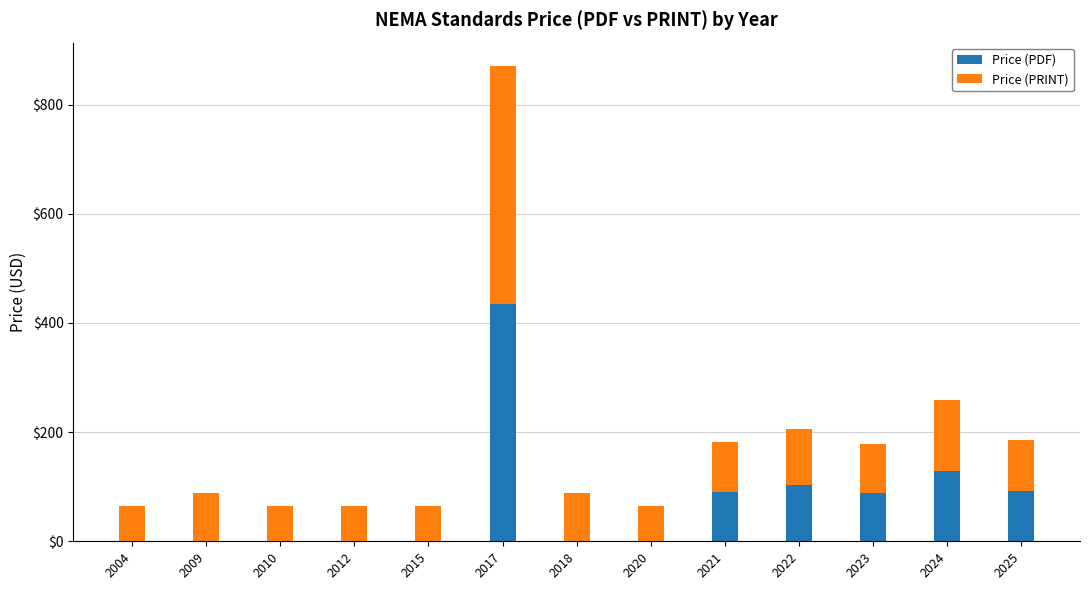

The Price (PDF) series shows 65 at 2022. True or false?

False